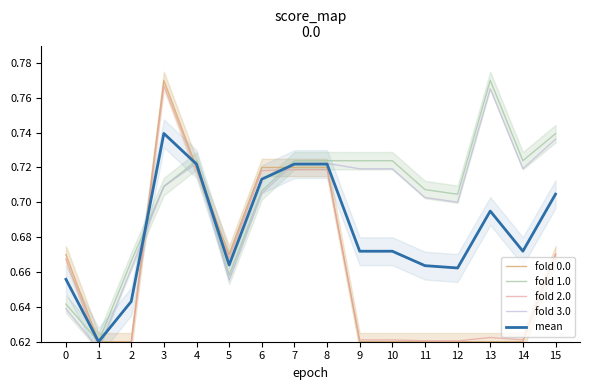

What is the sum of the fold 0.0 values at 11 and 6?

1.3